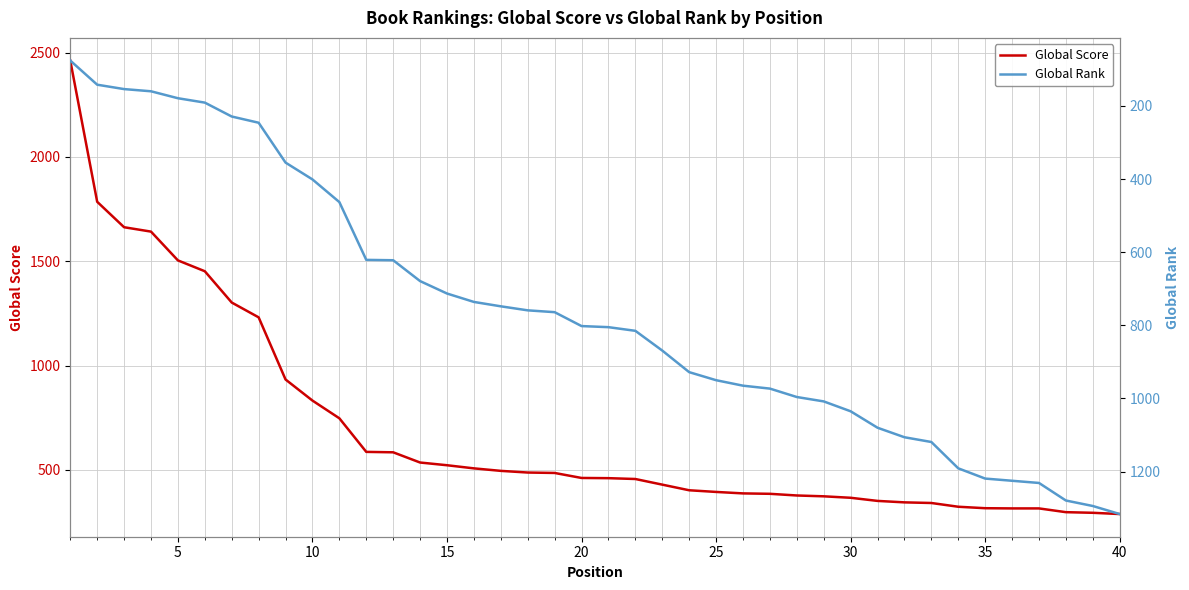

What is the maximum value for Global Score?

2462